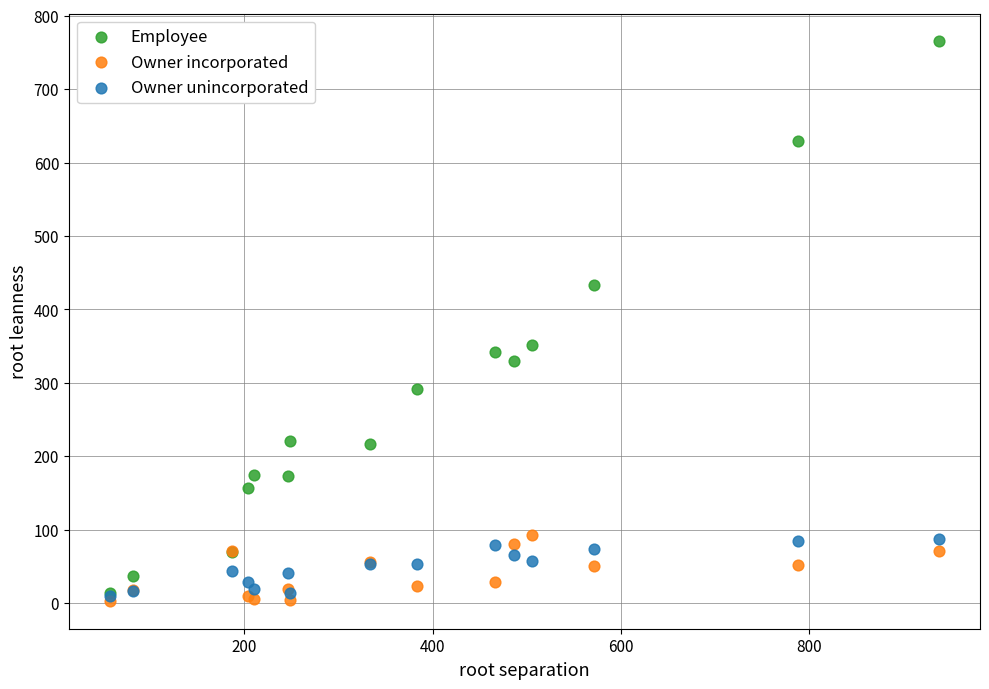

Which series has the largest Y range (max minus min)?

Employee